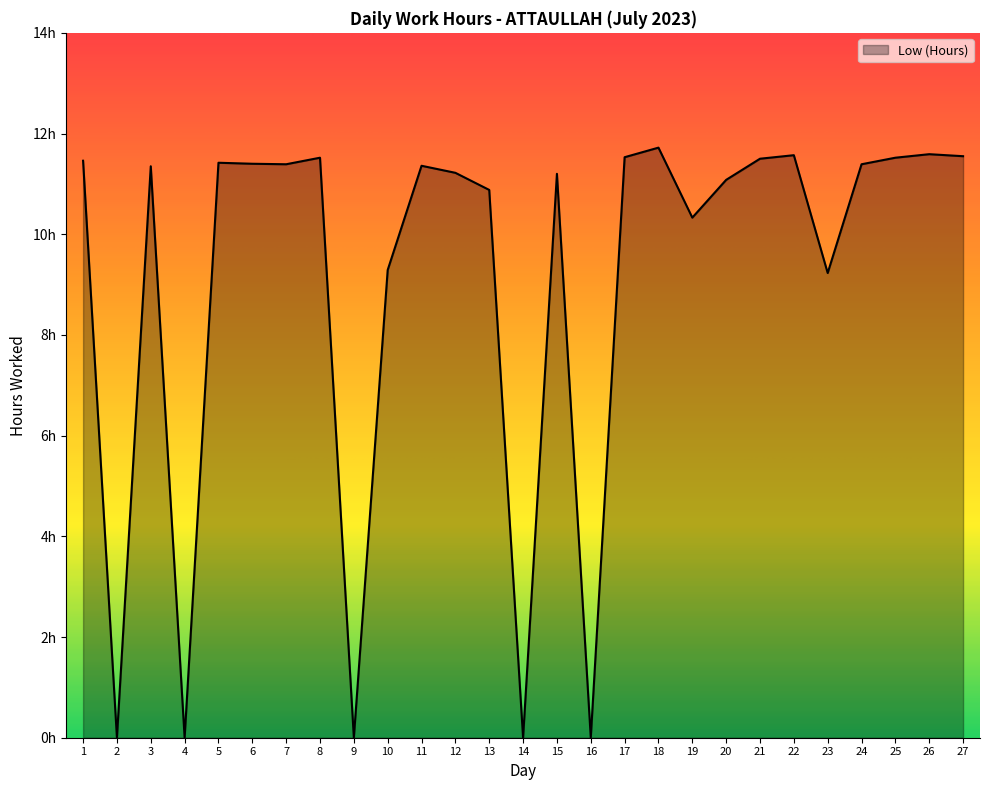

Reading left to right, list all the values displayed in this chart.

11.5	0.0	11.3	0.0	11.4	11.4	11.4	11.5	0.0	9.3	11.4	11.2	10.9	0.0	11.2	0.0	11.5	11.7	10.3	11.1	11.5	11.6	9.2	11.4	11.5	11.6	11.6